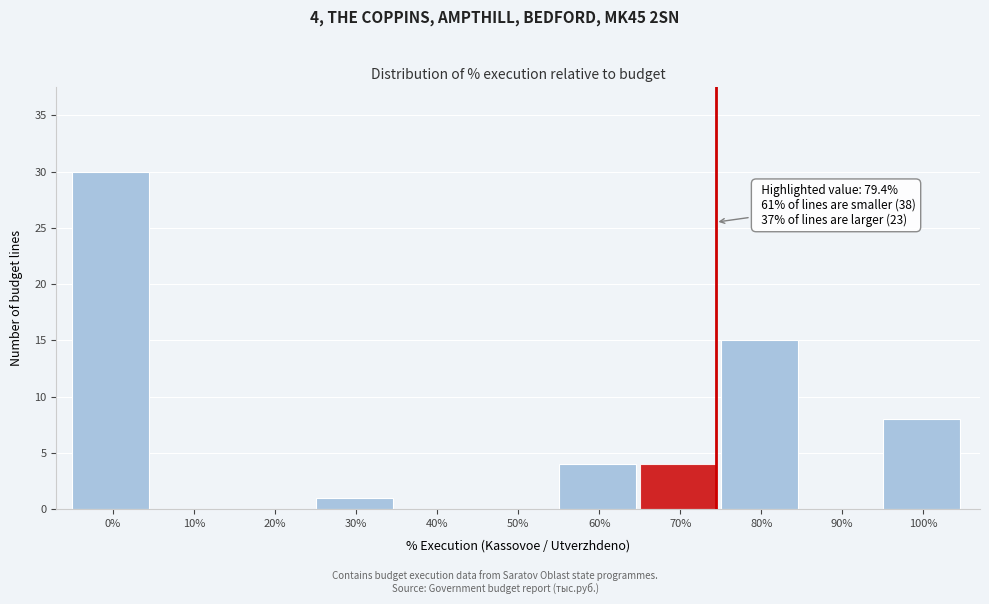

Reading left to right, extract all data points from this chart.

0%=30	10%=0	20%=0	30%=1	40%=0	50%=0	60%=4	70%=4	80%=15	90%=0	100%=8